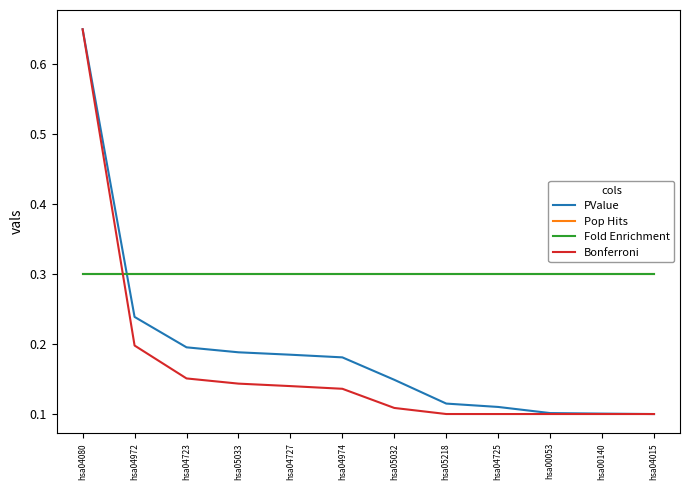

Does the chart have visible grid lines?

No